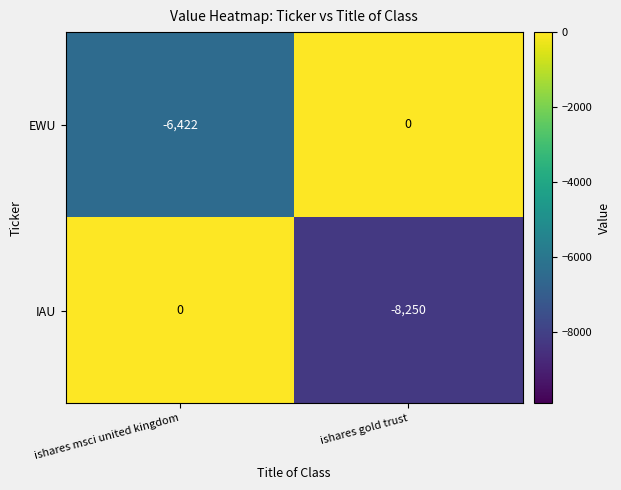

List the series in order of their overall mean, lowest first.

IAU, EWU